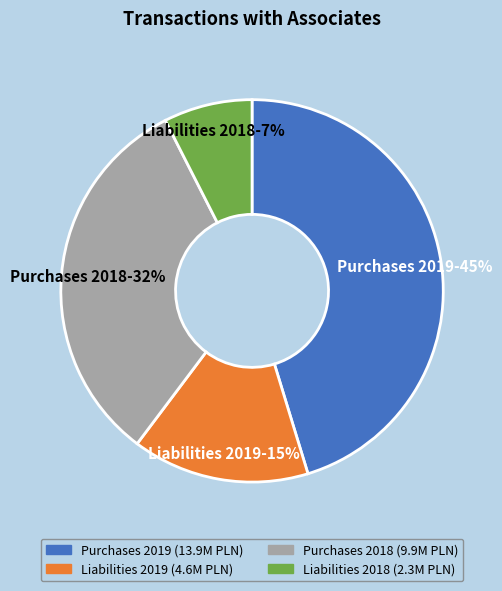

Is the sum of Liabilities 2019-15% and Purchases 2019-45% greater than half?

Yes